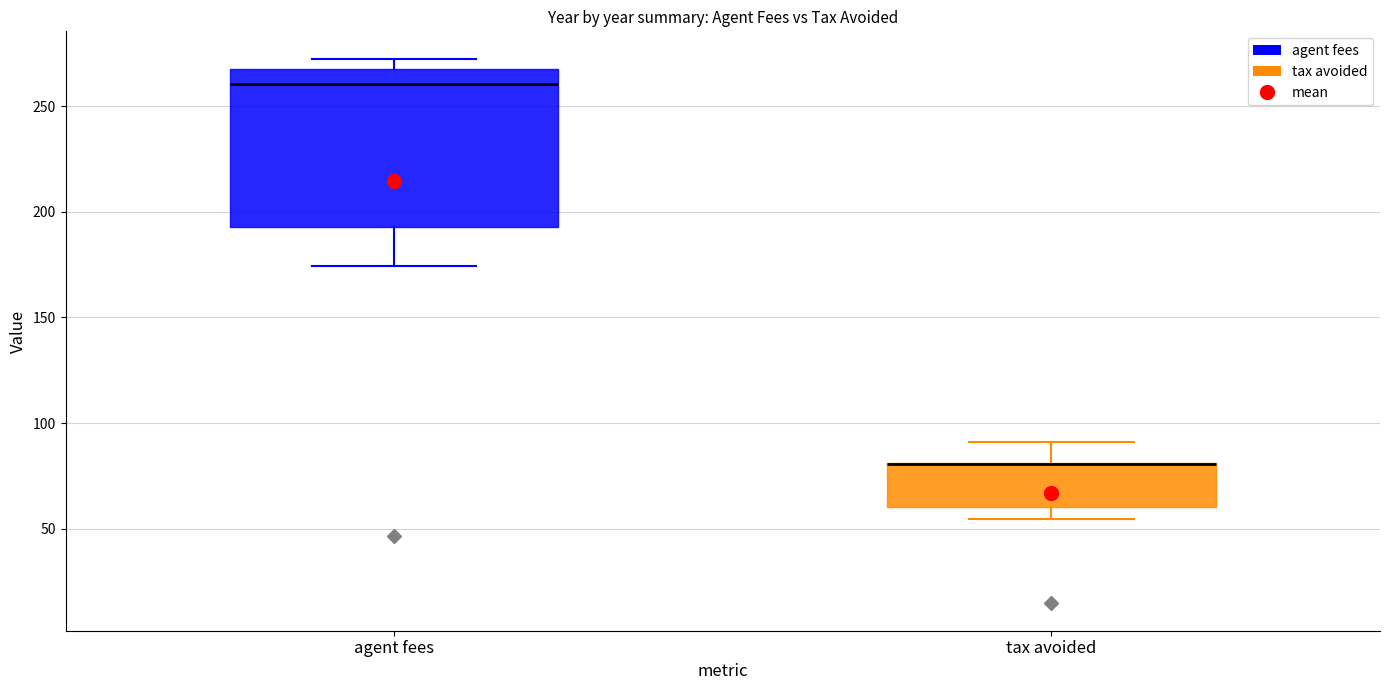

Where does the upper whisker of the box for tax avoided end on the y-axis? The values are not printed on the chart, so give them approximately, as read against the axis.

90